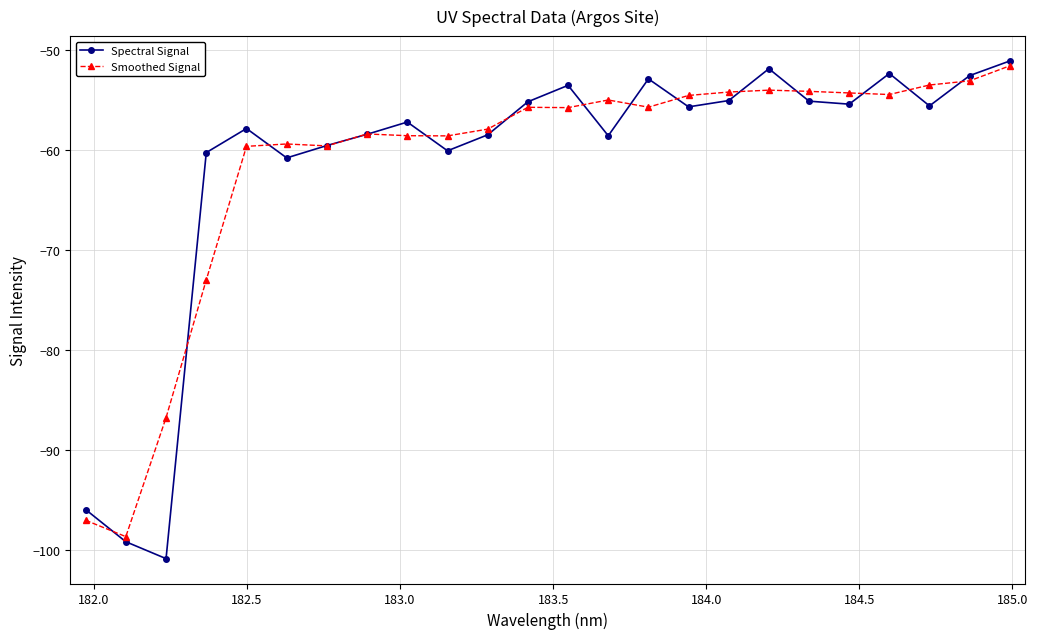

How many interior local peaks does the Spectral Signal series have?

6